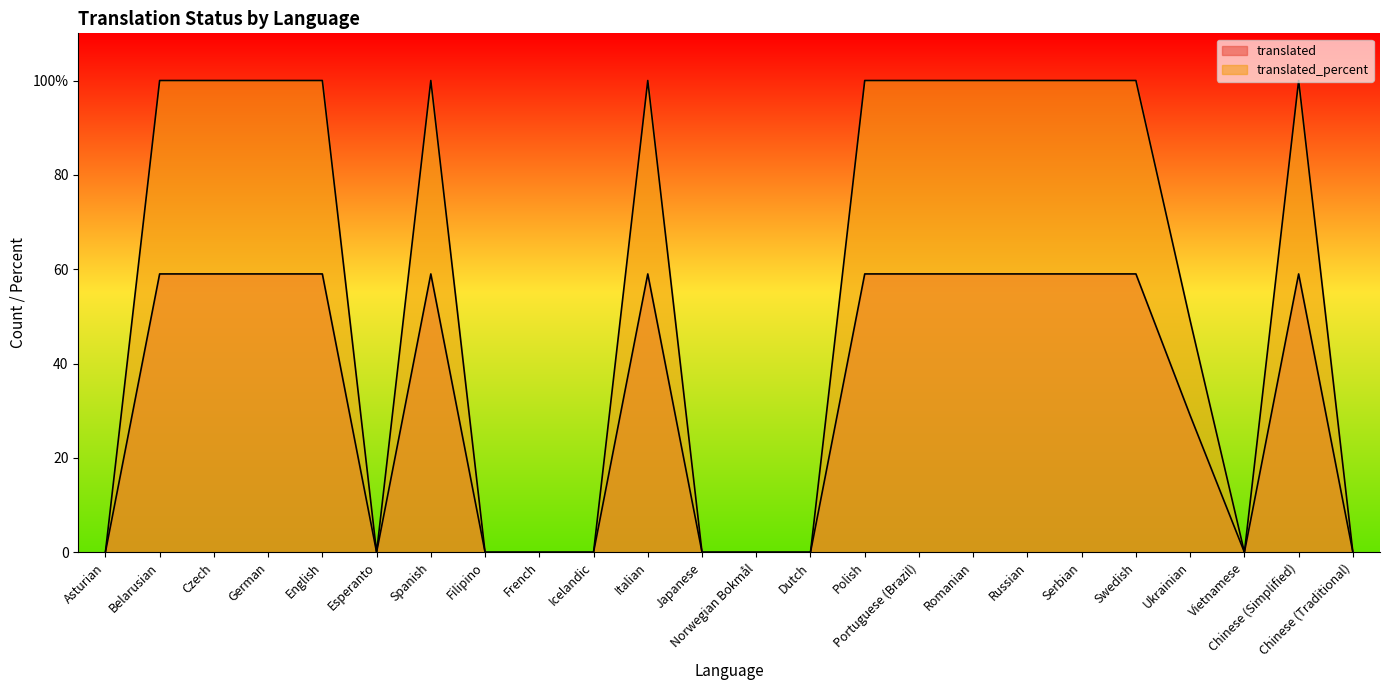

What is the total value across all series at English?

159.0